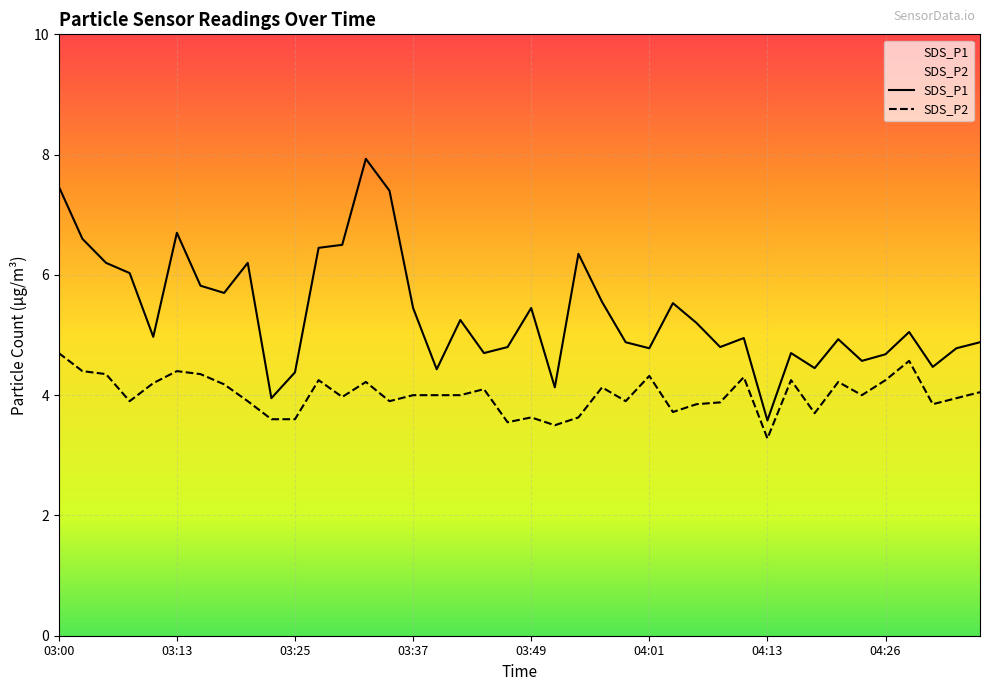

What is the sum of the SDS_P2 values at 04:16 and 04:01?

8.6